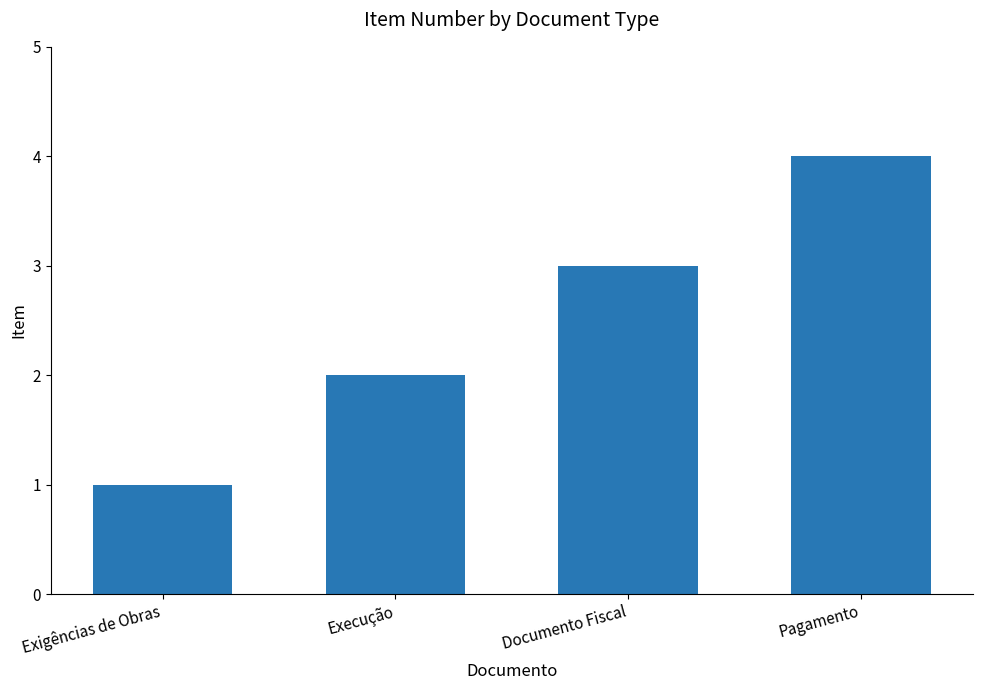

True or false: the data shows 2 at Execução.

True